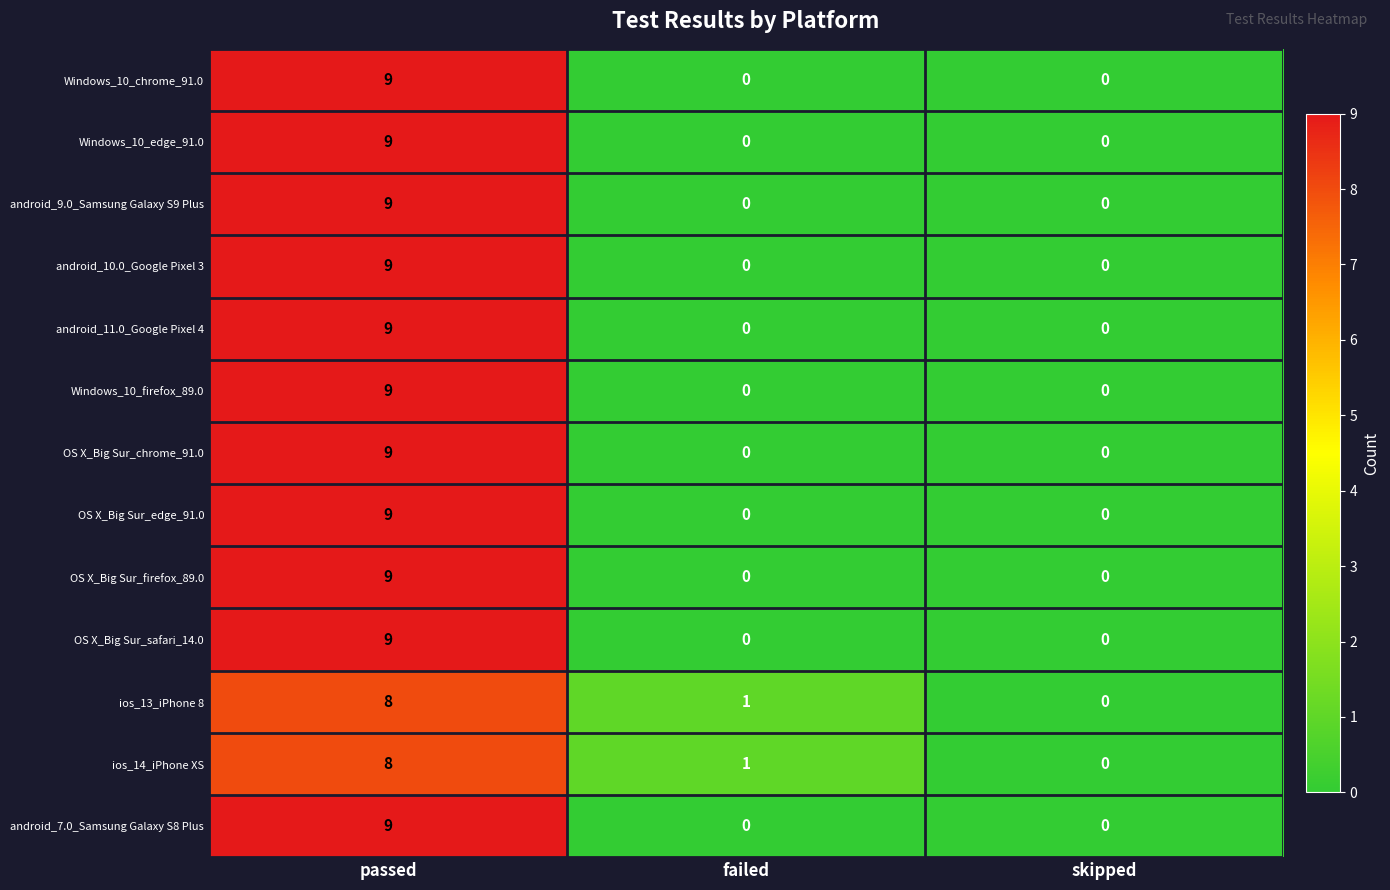

Count the number of categories in the chart.

3